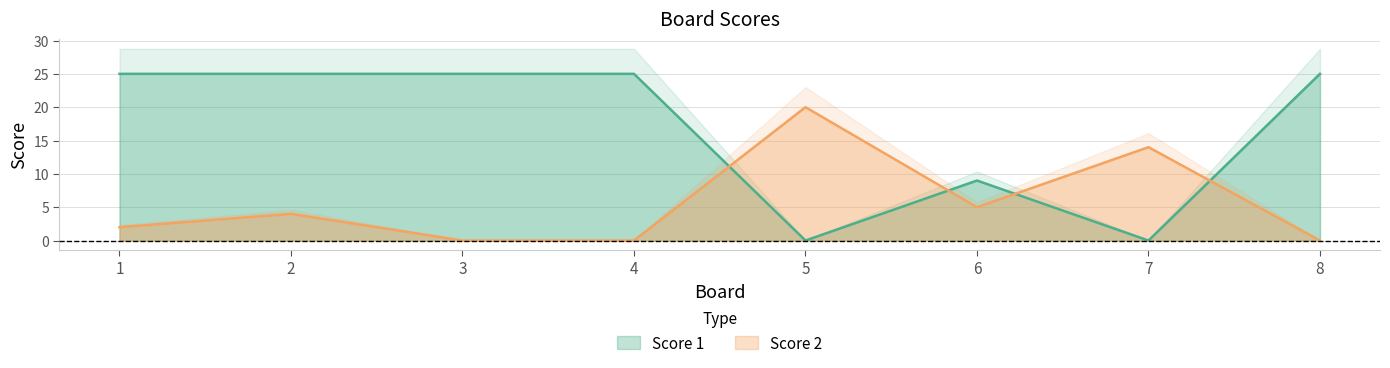

At which category is the sum across all series the highest?

2